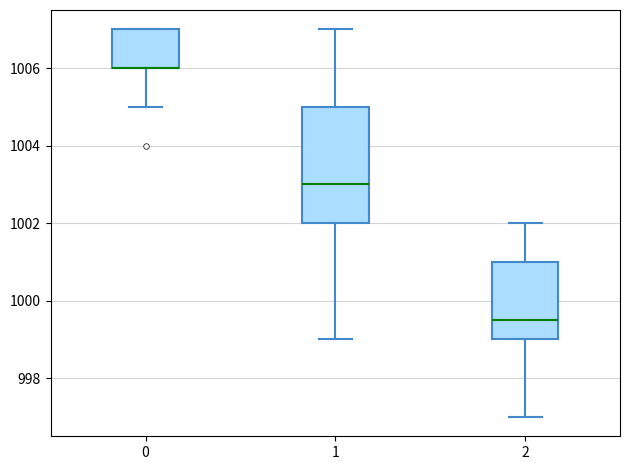

Reading left to right, read every box against the y-axis: the position of its median line, the range the box covers, and the ends of its whiskers. The values are not printed on the chart, so give them approximately, as read against the axis.

0: median 1006.0 (drawn on the box's lower edge), box 1006.0 to 1007.0, whiskers 1005.0 to 1007.0
1: median 1003.0, box 1002.0 to 1005.0, whiskers 999.0 to 1007.0
2: median 999.6, box 999.0 to 1001.0, whiskers 997.0 to 1002.0